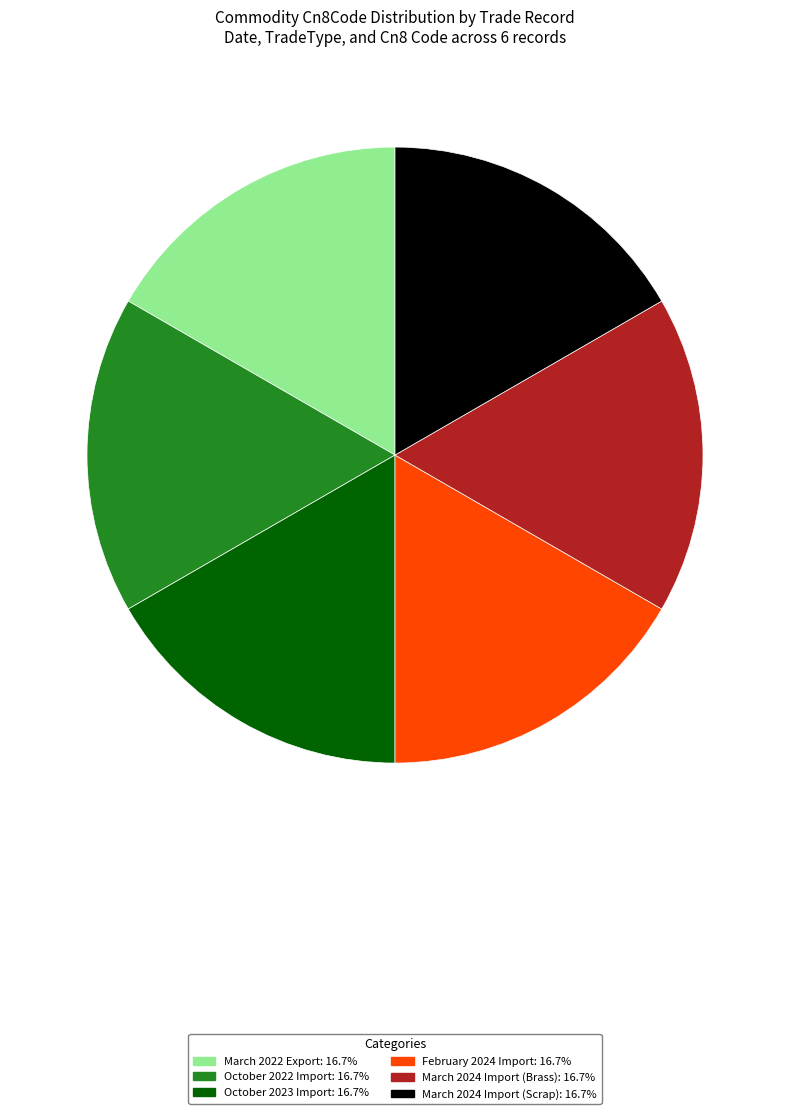

Is there any slice that represents more than half of the pie?

No